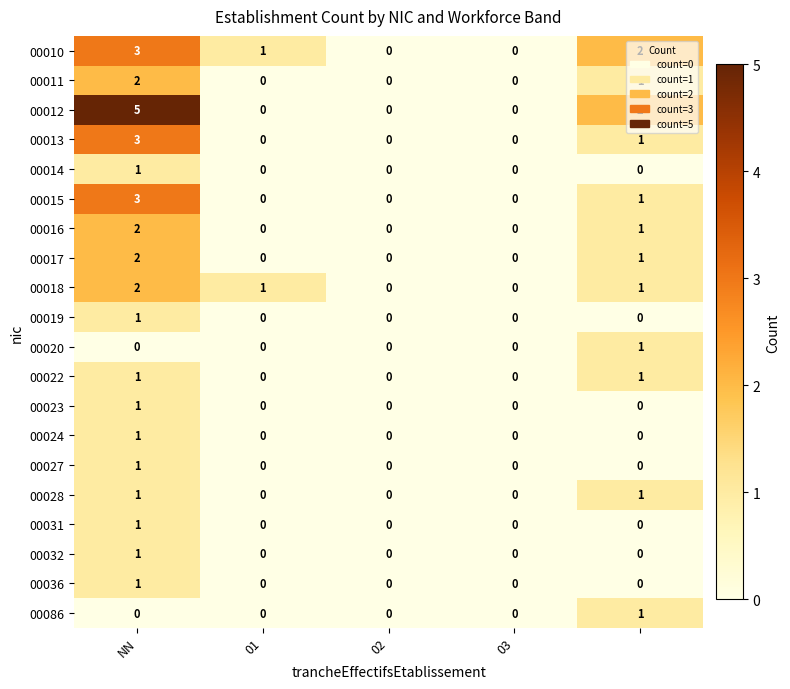

What is the greatest value displayed?

5